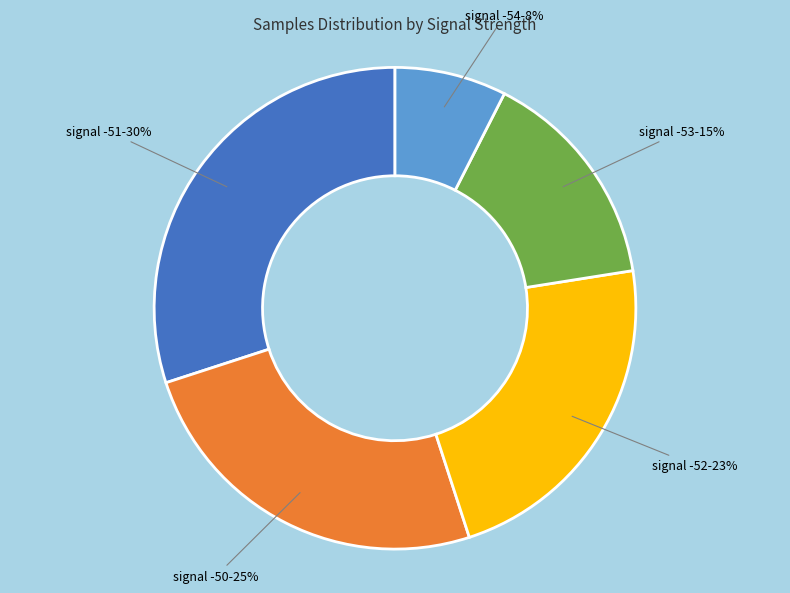

Does any single category account for the majority?

No